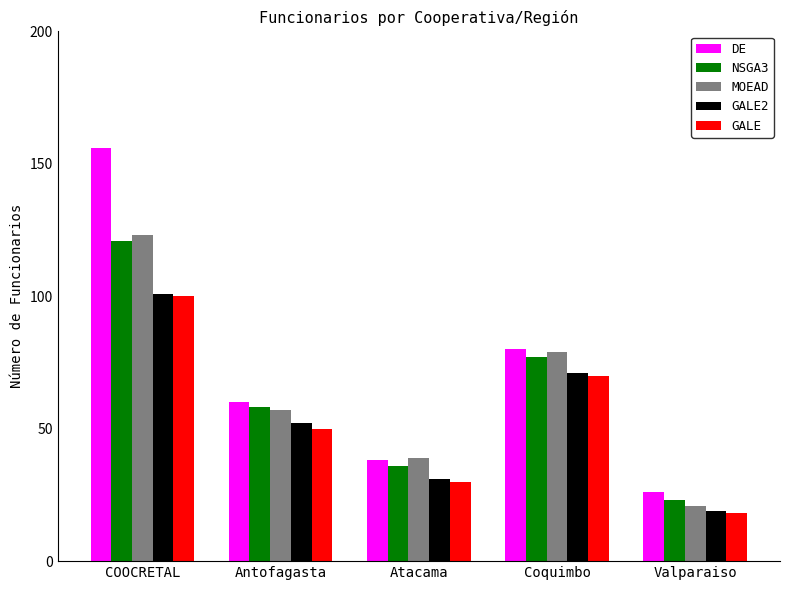

Reading left to right, transcribe all the data shown in this chart.

DE: COOCRETAL=156	Antofagasta=60	Atacama=38	Coquimbo=80	Valparaiso=26
NSGA3: COOCRETAL=121	Antofagasta=58	Atacama=36	Coquimbo=77	Valparaiso=23
MOEAD: COOCRETAL=123	Antofagasta=57	Atacama=39	Coquimbo=79	Valparaiso=21
GALE2: COOCRETAL=101	Antofagasta=52	Atacama=31	Coquimbo=71	Valparaiso=19
GALE: COOCRETAL=100	Antofagasta=50	Atacama=30	Coquimbo=70	Valparaiso=18